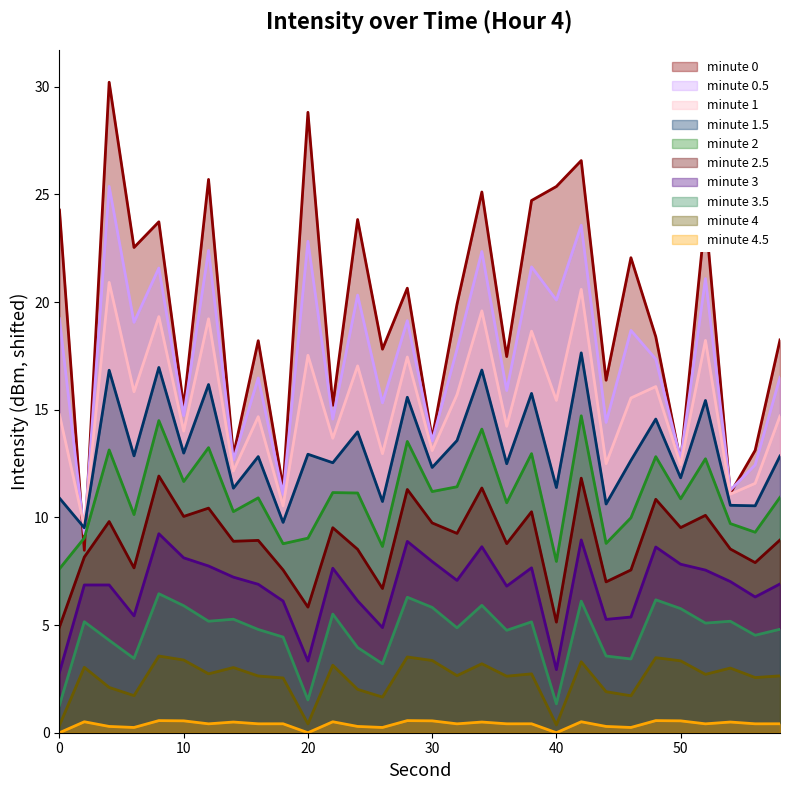

Rank the series by their maximum value, from highest to lowest.

minute 0, minute 0.5, minute 1, minute 1.5, minute 2, minute 2.5, minute 3, minute 3.5, minute 4, minute 4.5